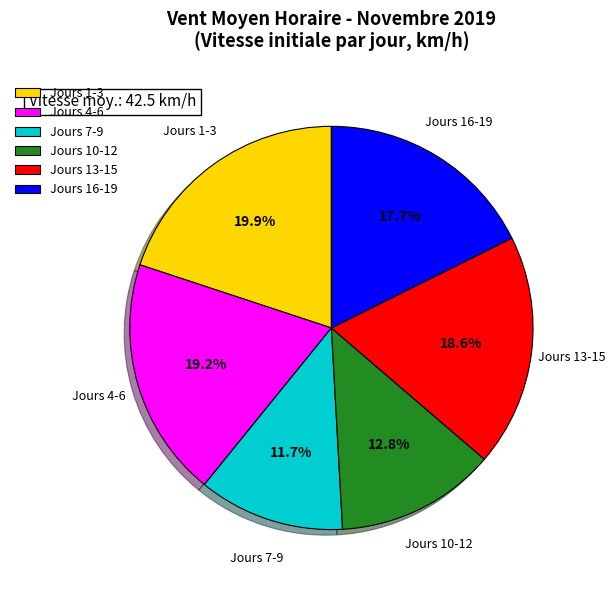

Which has a higher value, Jours 16-19 or Jours 10-12?

Jours 16-19